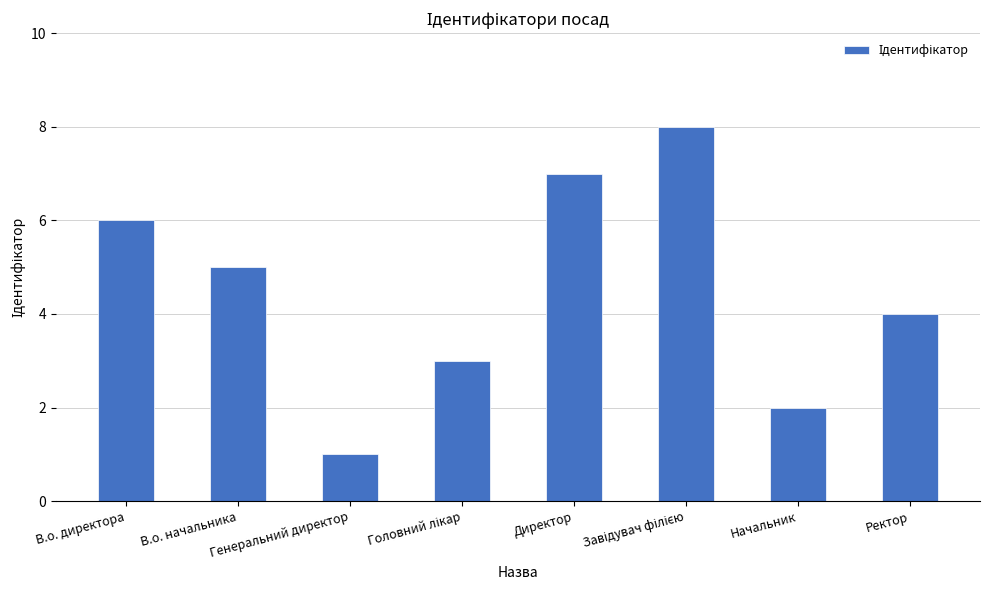

Is it true that the value at В.о. начальника is 5?

True